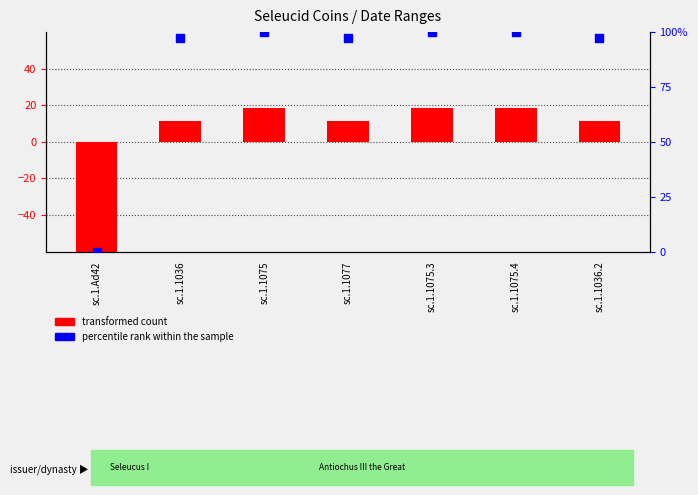

Which series has the largest total across all categories?

percentile rank within the sample